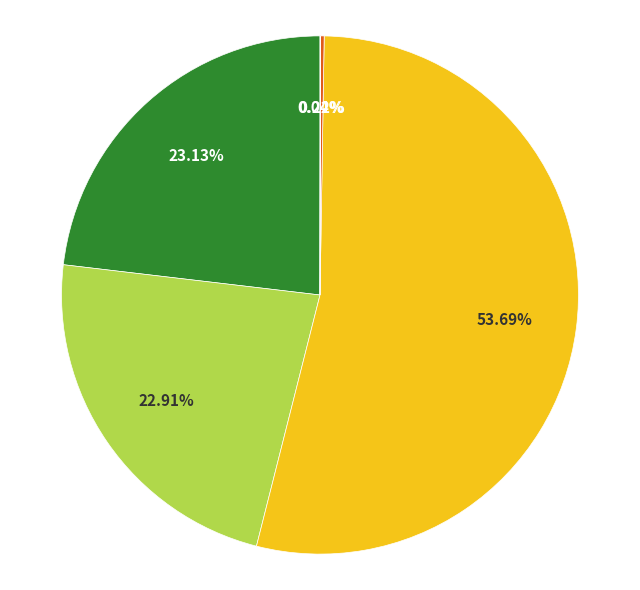

Is there a majority slice in this chart?

Yes